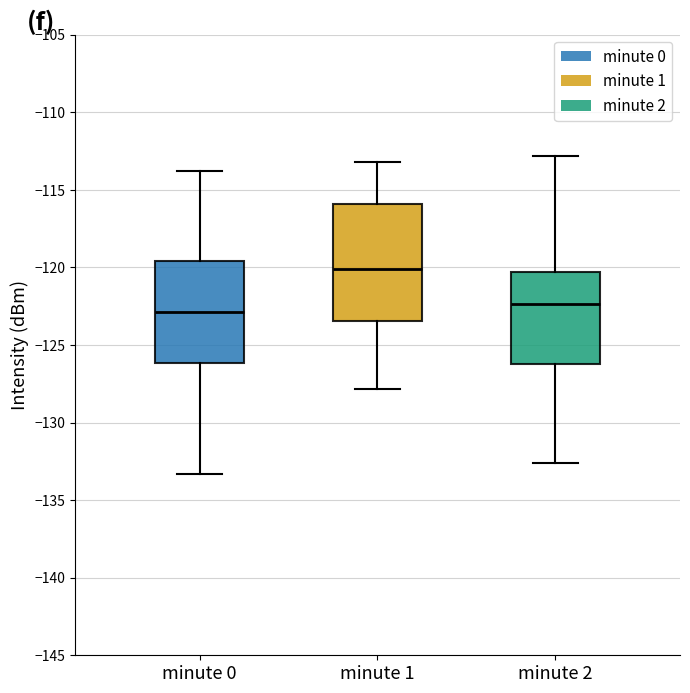

Reading left to right, transcribe this box plot: for each box, give where its median line is, the range the box spans, and where its two whiskers end, as read against the y-axis. The values are not printed on the chart, so give them approximately, as read against the axis.

minute 0: median -123.0, box -126.0 to -119.5, whiskers -133.5 to -114.0
minute 1: median -120.0, box -123.5 to -116.0, whiskers -128.0 to -113.0
minute 2: median -122.5, box -126.0 to -120.5, whiskers -132.5 to -113.0